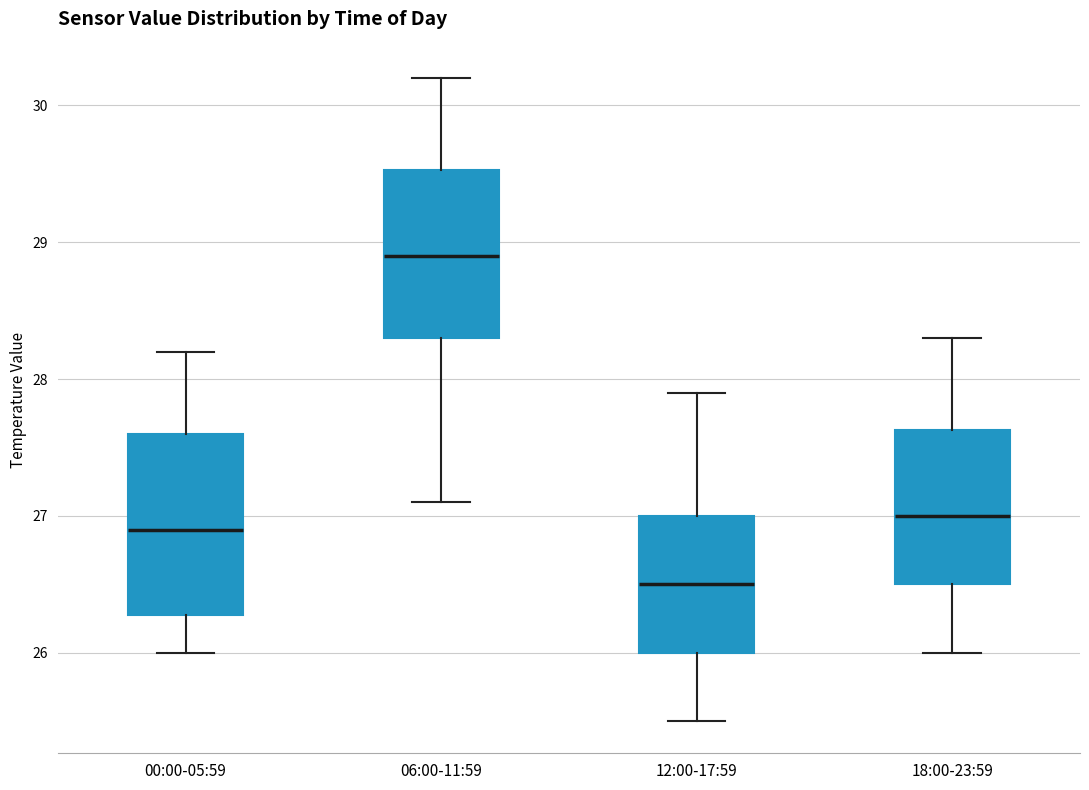

Where is the lower edge of the box for 12:00-17:59 on the y-axis? The values are not printed on the chart, so give them approximately, as read against the axis.

26.0